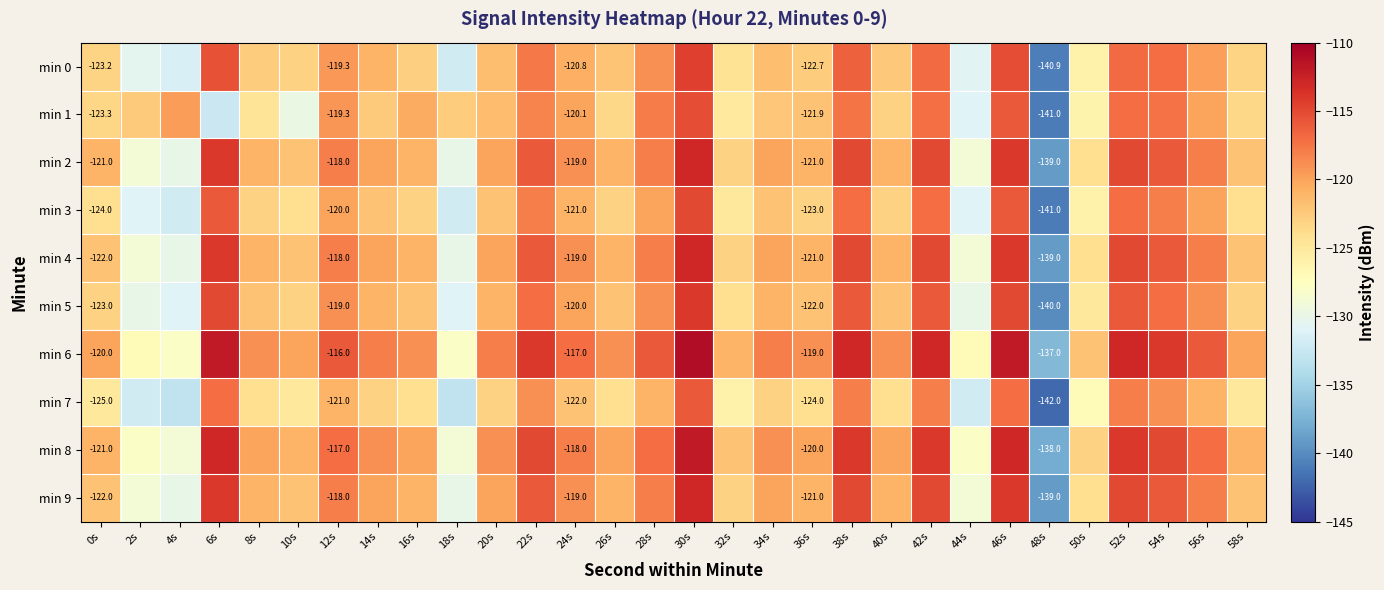

What is the average value of the min 9 series?

-120.9